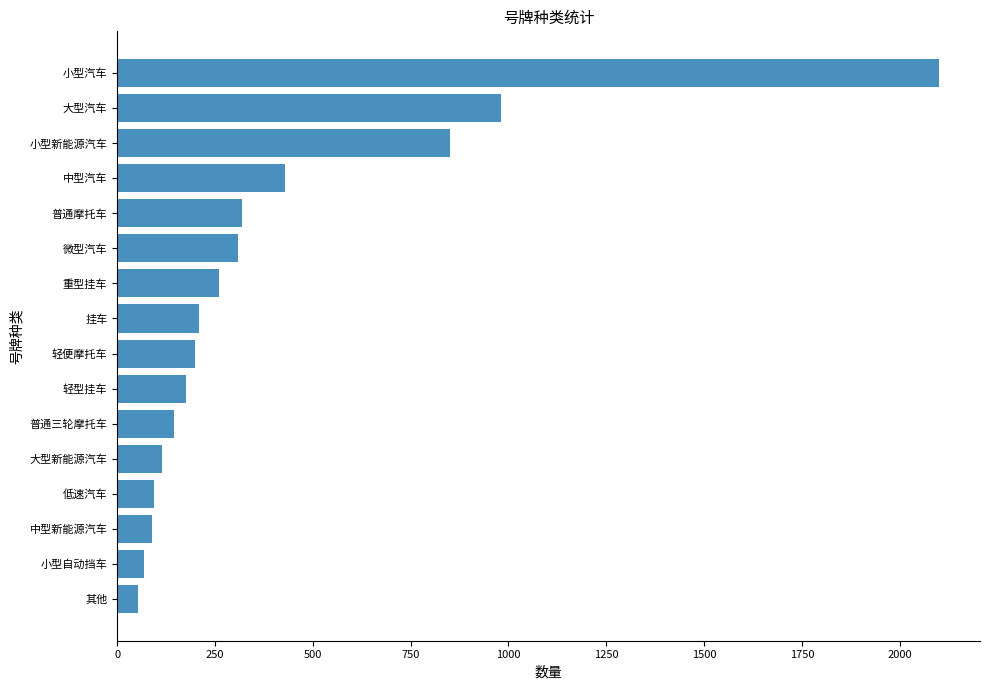

What is the sum of all values?

6398